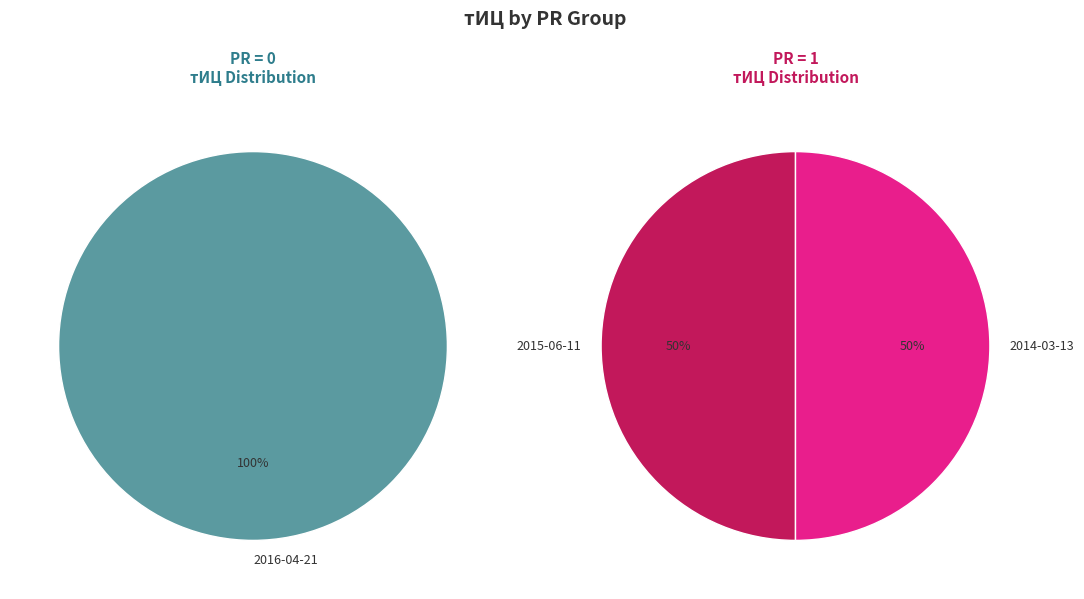

True or false: 2012-09-26 accounts for 13% of the total.

False